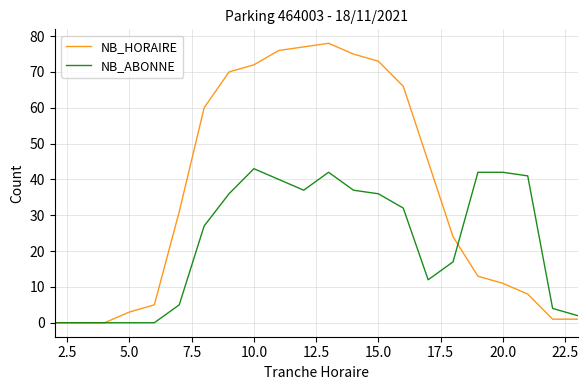

Rank the series by their maximum value, from highest to lowest.

NB_HORAIRE, NB_ABONNE